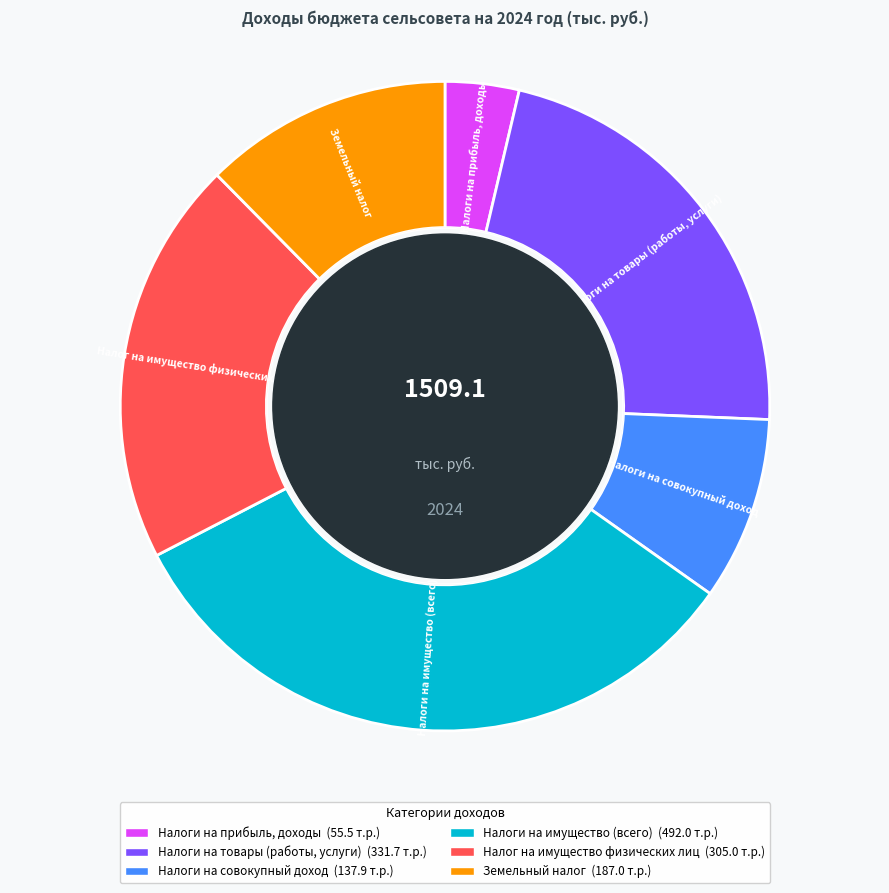

To the nearest percent, what percentage of the pie is Налоги на совокупный доход?

9%